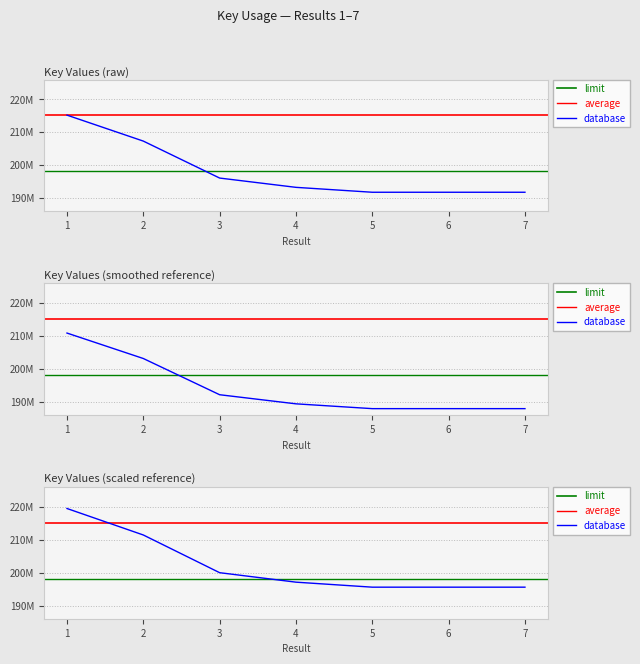

Where is the data nearest to the value 203467992?

2